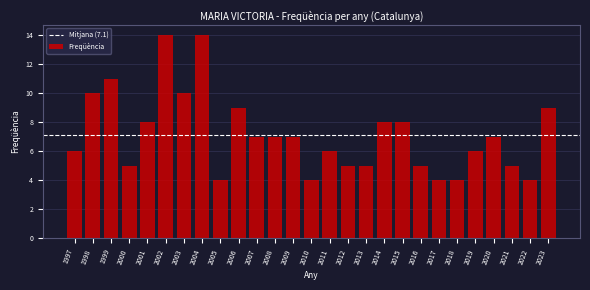

Reading left to right, what are all the values shown in this chart?

6	10	11	5	8	14	10	14	4	9	7	7	7	4	6	5	5	8	8	5	4	4	6	7	5	4	9